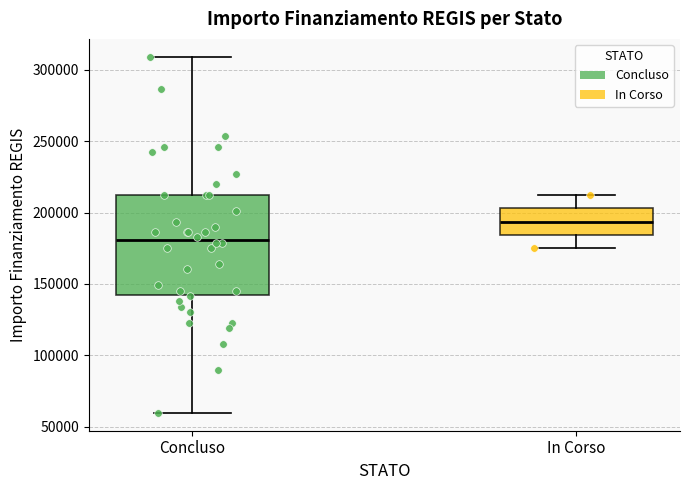

Which box's median line is the lowest?

Concluso